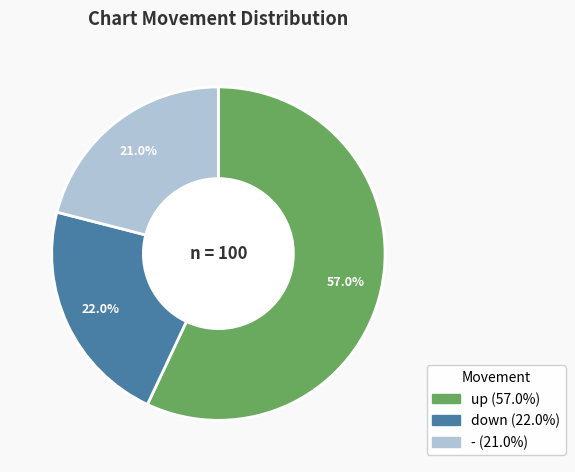

Approximately how many times larger is the value at down compared to up?

0.4